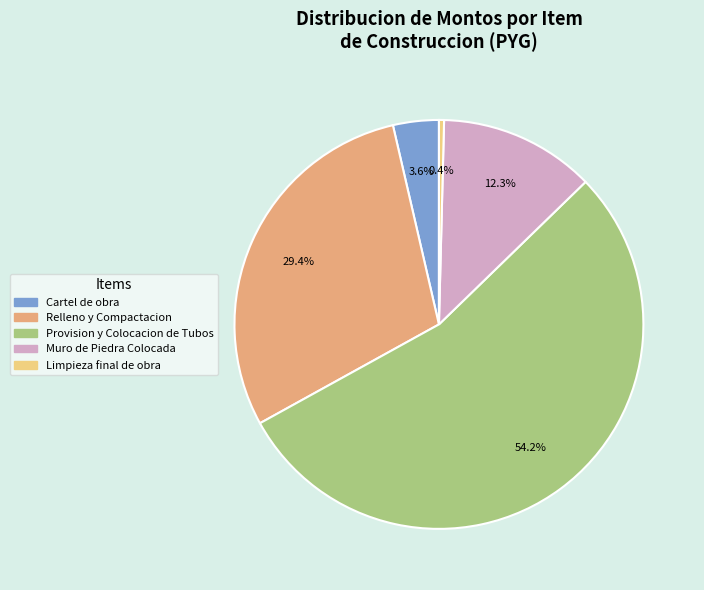

Count the number of slices in the pie.

5